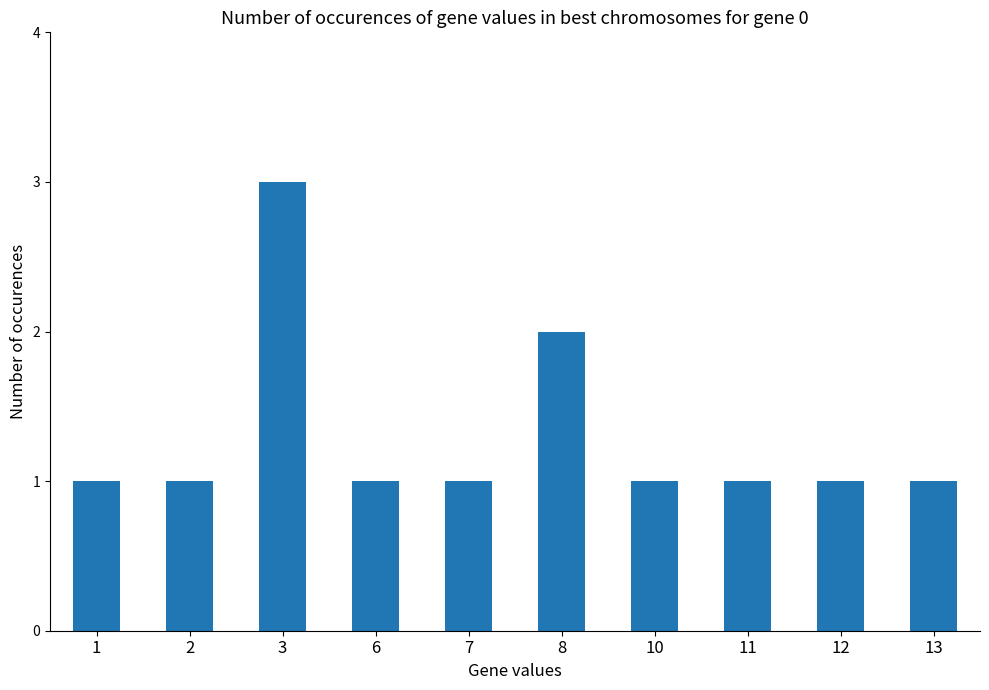

What is the ratio of the value at 1 to the value at 12?

1.0